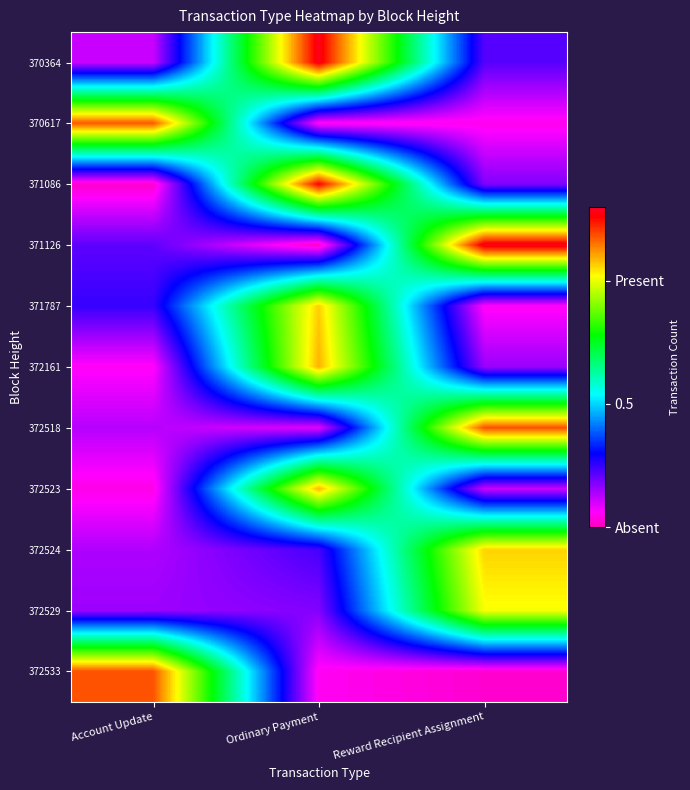

Rank the series at Ordinary Payment from highest to lowest value.

370364, 371086, 372161, 372523, 371787, 372524, 372529, 372518, 372533, 370617, 371126